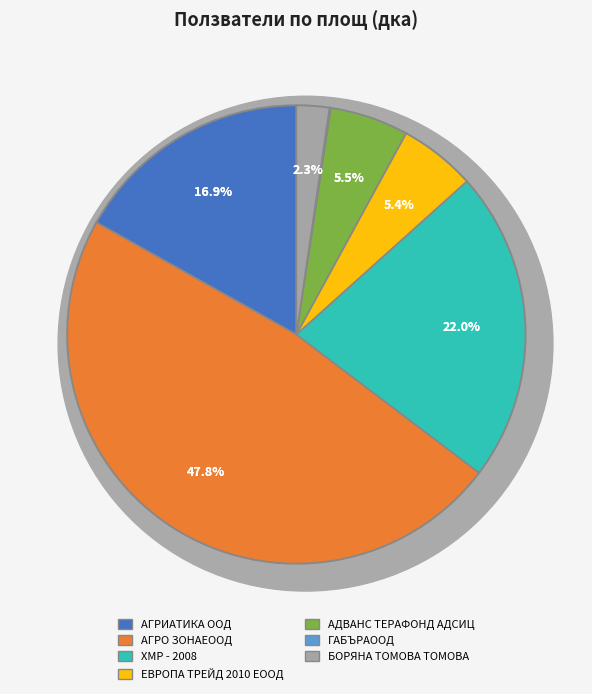

To the nearest percent, what is the average slice percentage?

14%